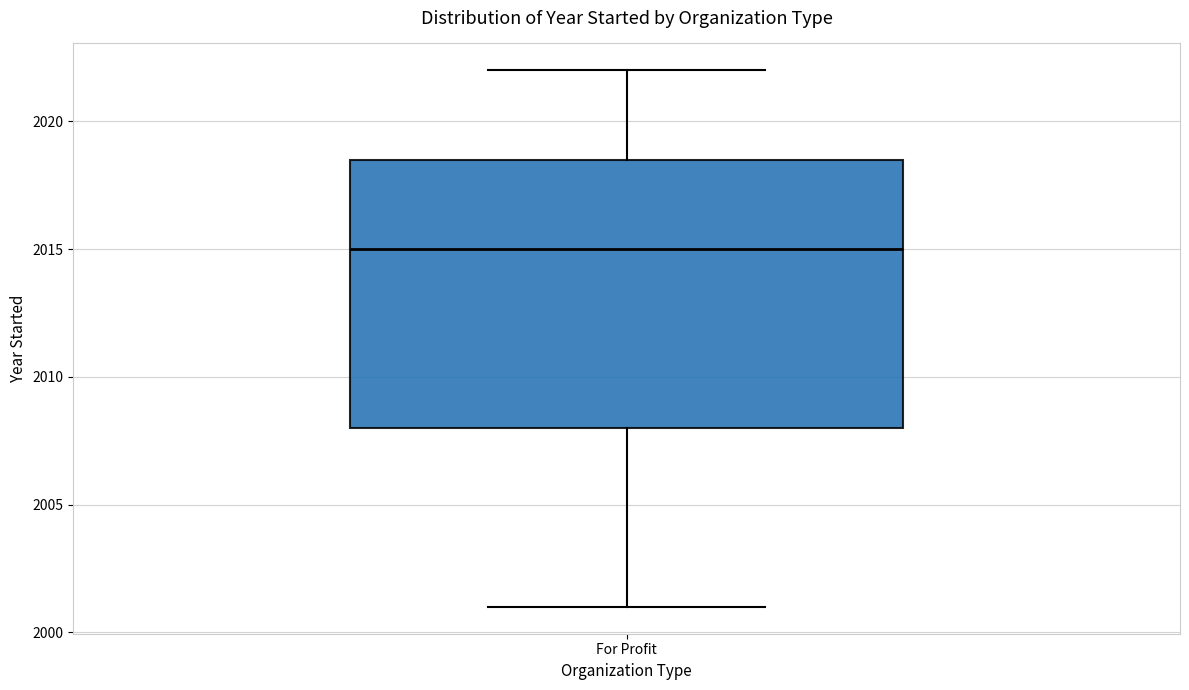

Transcribe this box plot: give where the median line is, the range the box spans, and where the two whiskers end, as read against the y-axis. The values are not printed on the chart, so give them approximately, as read against the axis.

median 2015.0, box 2008.0 to 2018.5, whiskers 2001.0 to 2022.0